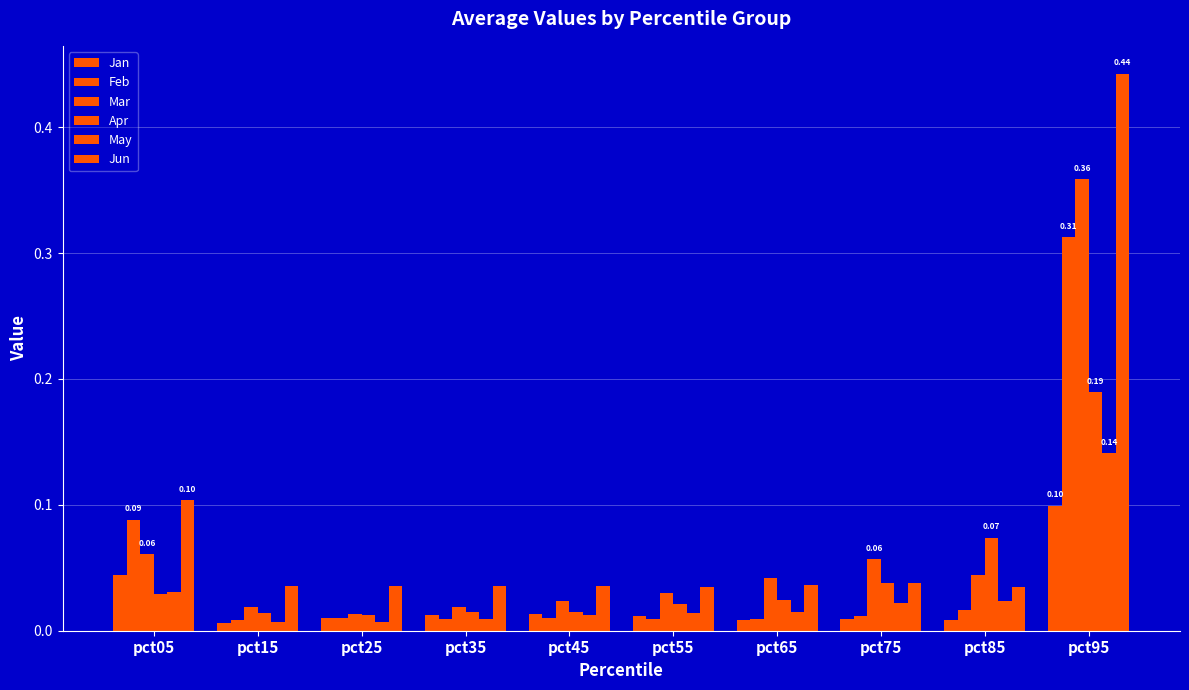

Does the chart contain stacked bars?

No